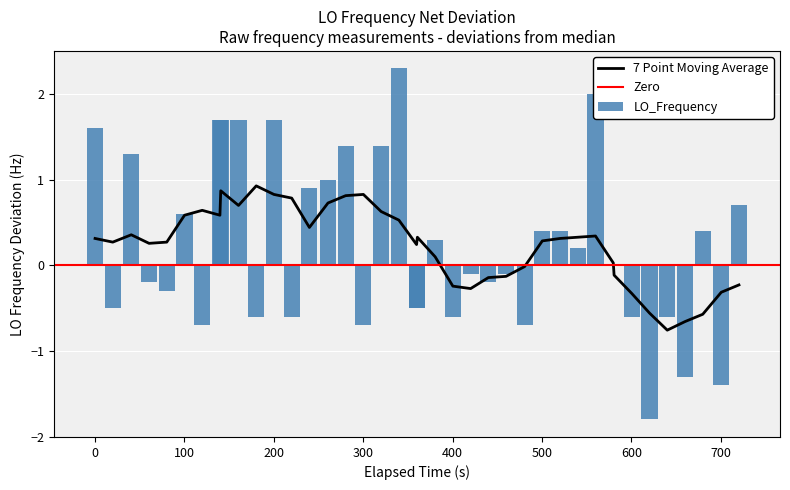

What is the sum of all values?

9.7